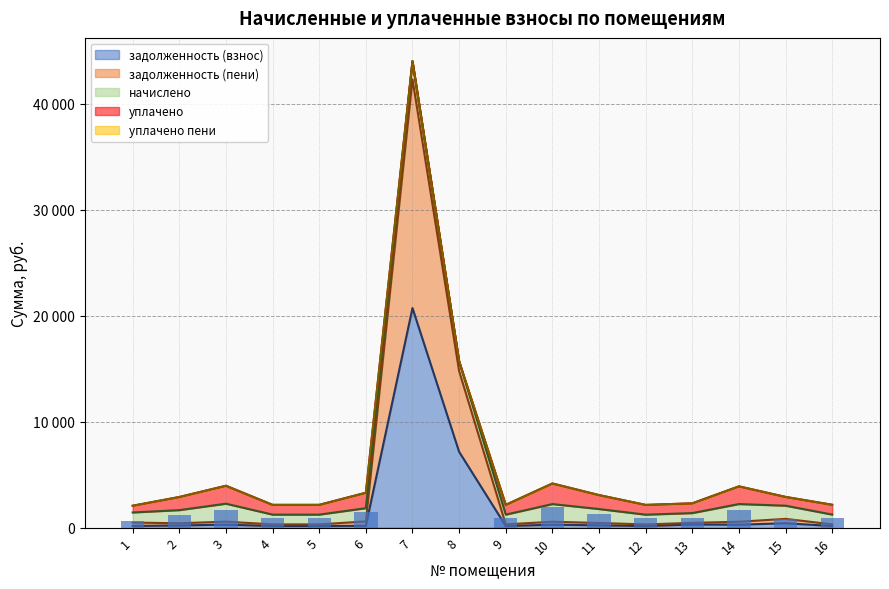

The value of задолженность (пени) at 11 is 438.6. True or false?

True